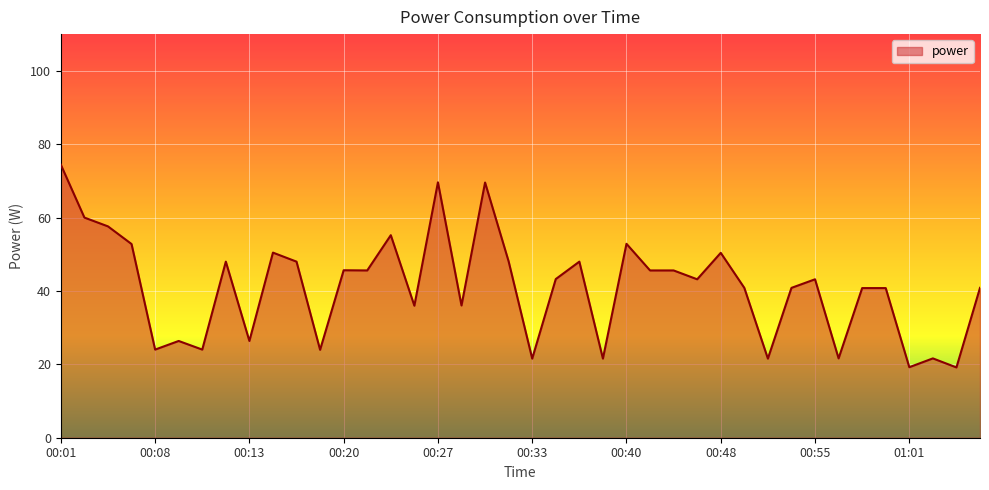

What is the smallest value displayed?

19.2